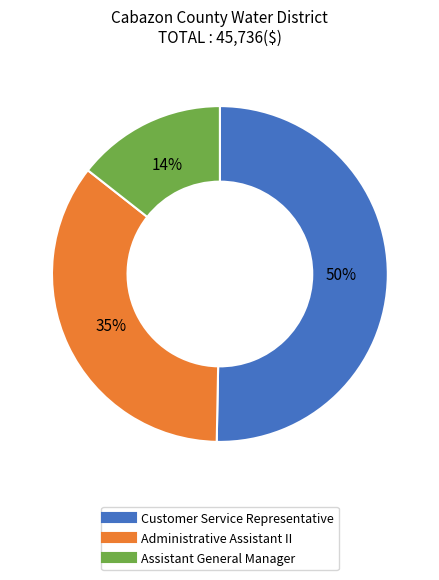

What is the ratio of the value at Assistant General Manager to the value at Customer Service Representative?

0.3